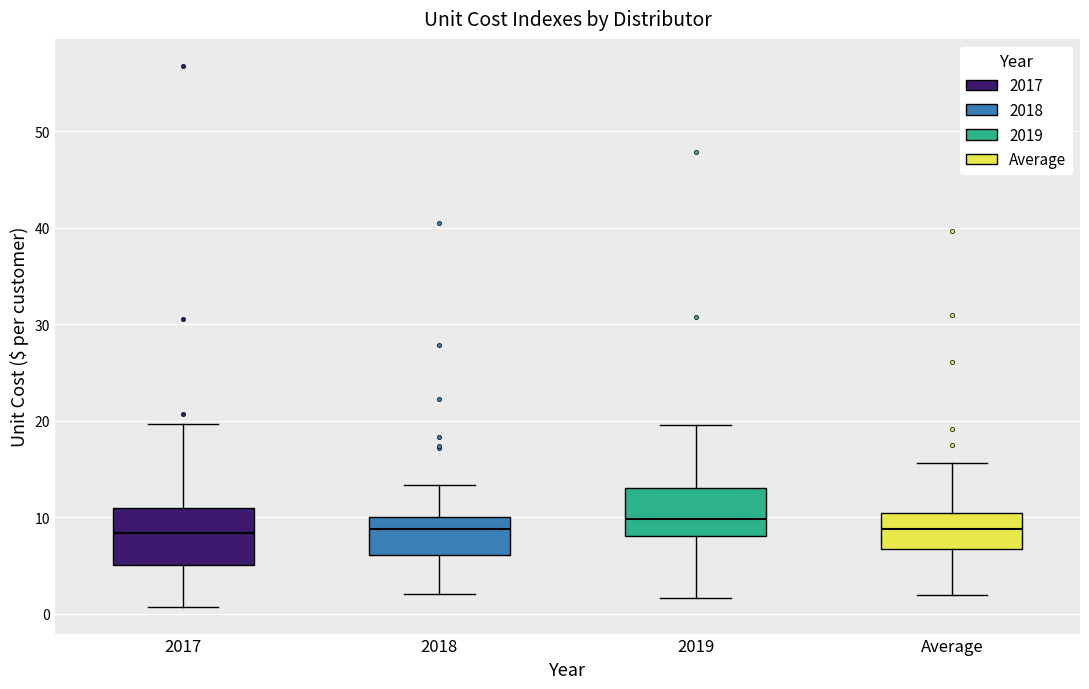

Reading left to right, read every box against the y-axis: the position of its median line, the range the box covers, and the ends of its whiskers. The values are not printed on the chart, so give them approximately, as read against the axis.

2017: median 8, box 5 to 11, whiskers 1 to 20
2018: median 9, box 6 to 10, whiskers 2 to 13
2019: median 10, box 8 to 13, whiskers 2 to 20
Average: median 9, box 7 to 10, whiskers 2 to 16